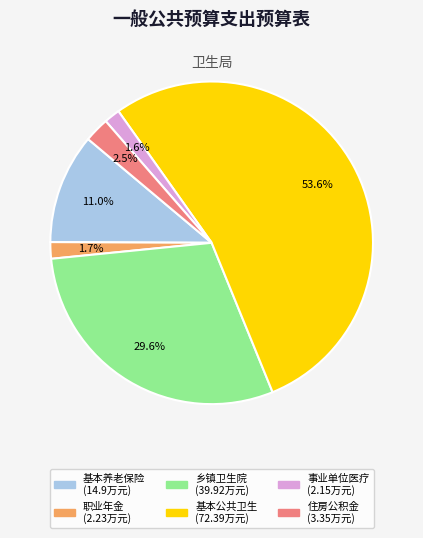

Is there a majority slice in this chart?

Yes